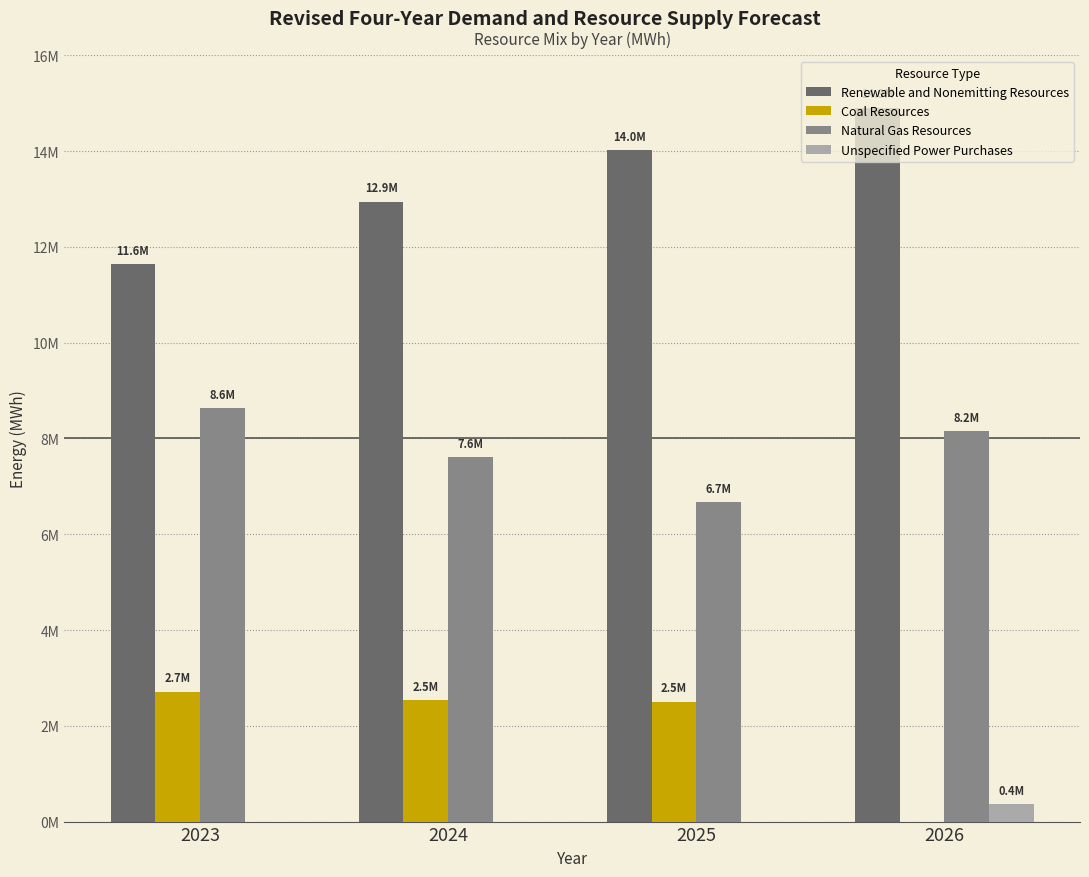

What are all the series names shown in the legend?

Renewable and Nonemitting Resources, Coal Resources, Natural Gas Resources, Unspecified Power Purchases